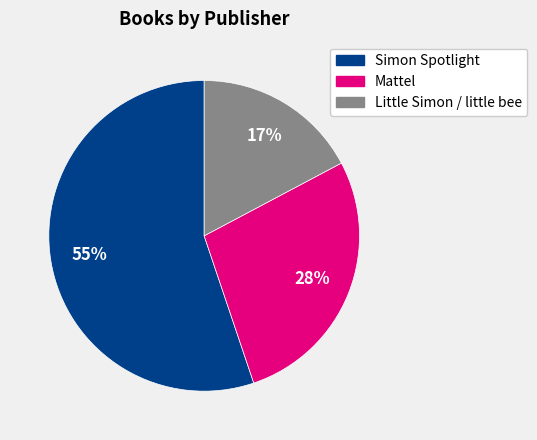

To the nearest percent, what is the average slice percentage?

33%